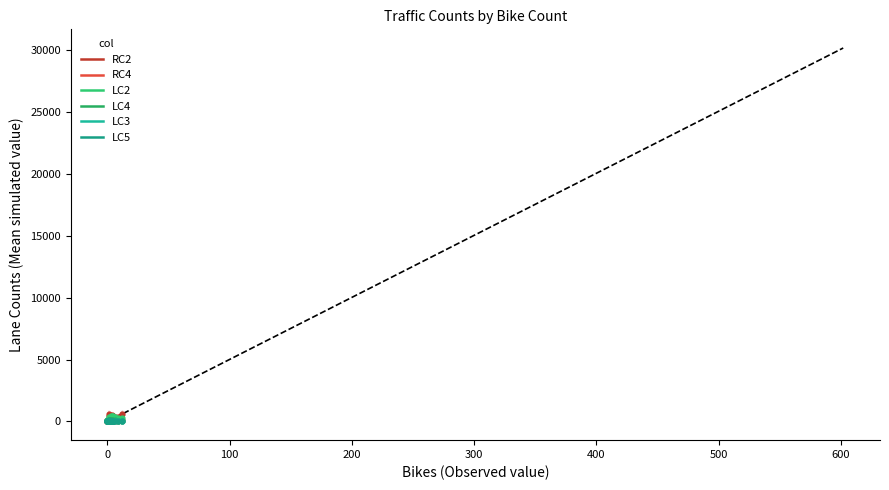

What are all the series names shown in the legend?

RC2, RC4, LC2, LC4, LC3, LC5